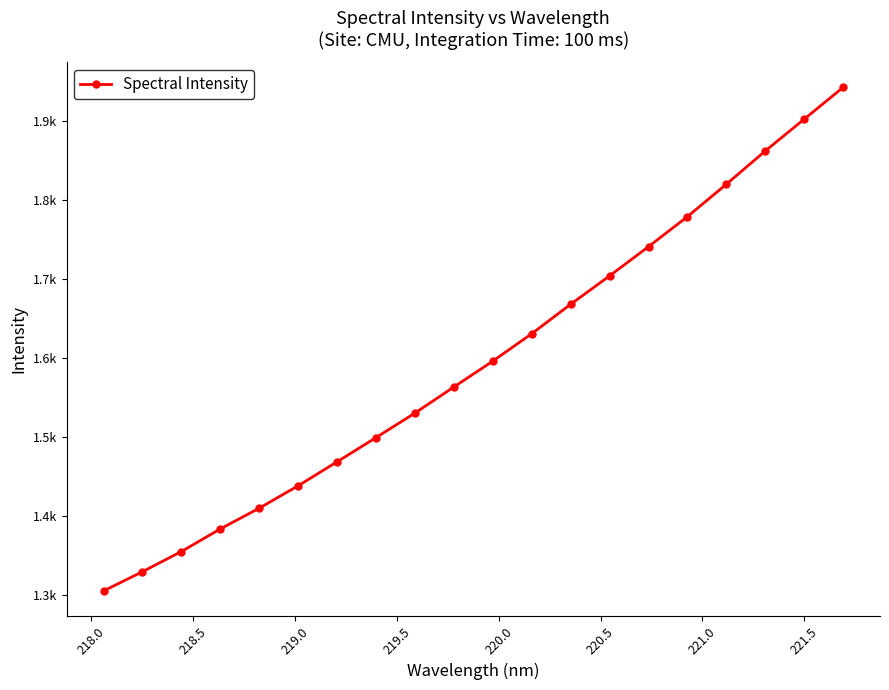

Reading left to right, transcribe all the data shown in this chart.

1304.6	1329.0	1354.6	1383.2	1409.5	1438.0	1468.4	1499.1	1530.2	1563.3	1596.0	1630.8	1668.1	1704.1	1741.1	1779.2	1820.2	1862.4	1902.7	1942.9